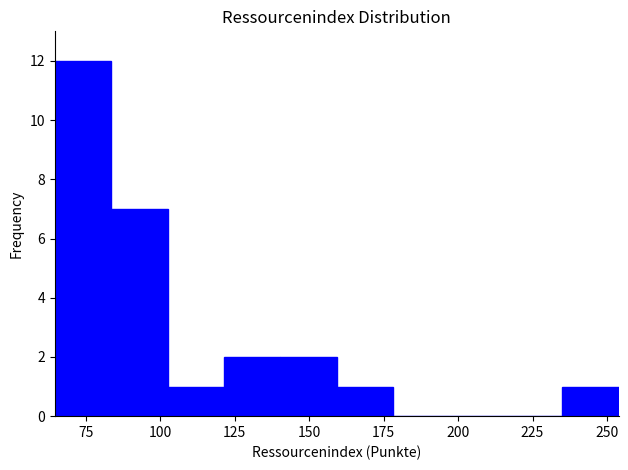

Around what value on the x-axis is the tallest bar? Give the approximate position of its centre, as read against the axis.

75